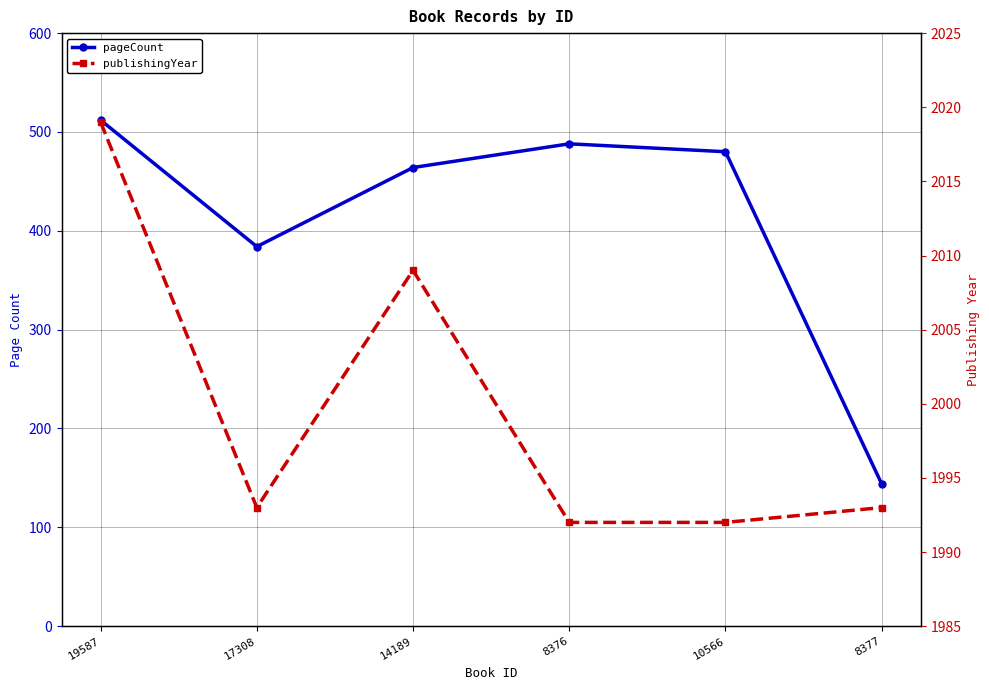

Reading left to right, list all the values displayed in this chart.

pageCount: 19587=512	17308=384	14189=464	8376=488	10566=480	8377=144
publishingYear: 19587=2019	17308=1993	14189=2009	8376=1992	10566=1992	8377=1993